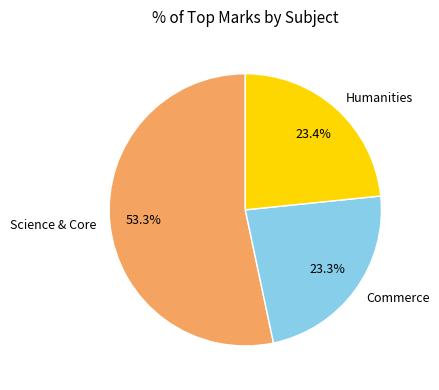

Do Science & Core and Commerce together represent more than half of the pie?

Yes